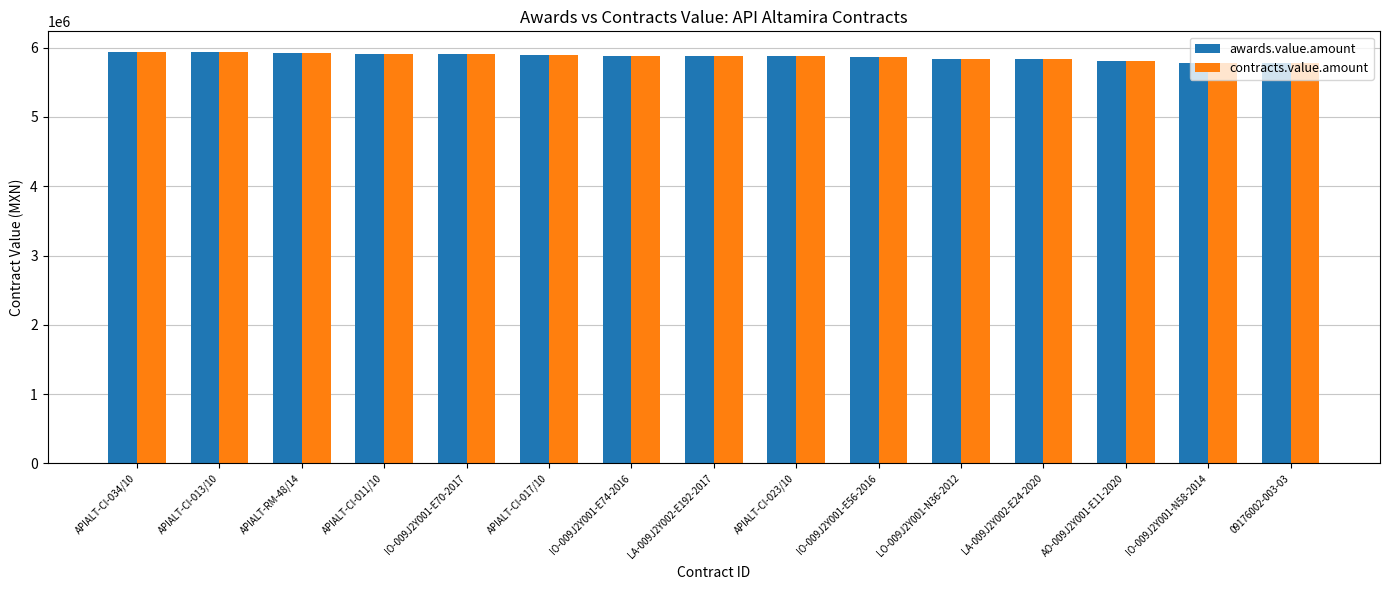

Read the awards.value.amount value at LA-009J2Y002-E24-2020.

5834812.8